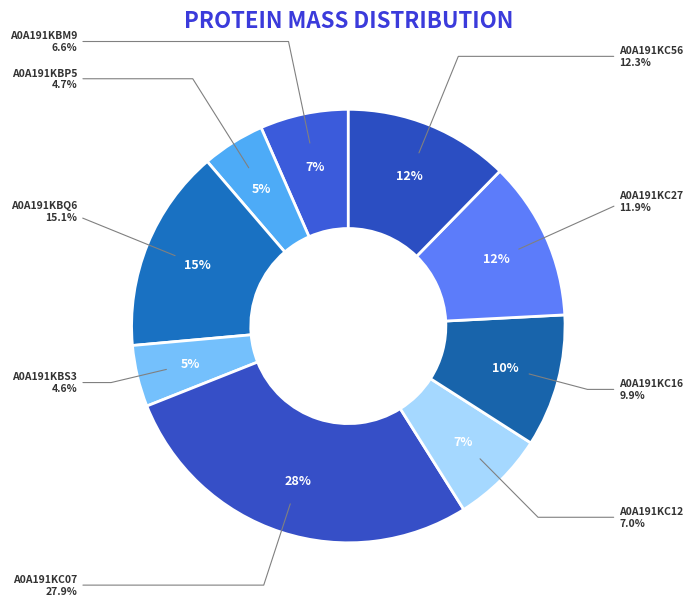

What portion of the pie excludes A0A191KC12?

93.0%